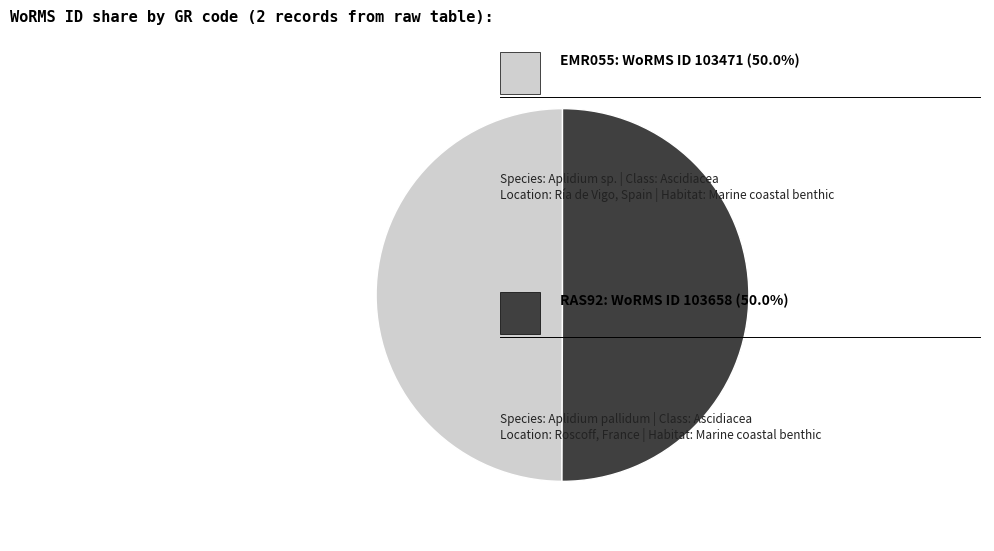

Rank the categories by value from lowest to highest.

EMR055, RAS92